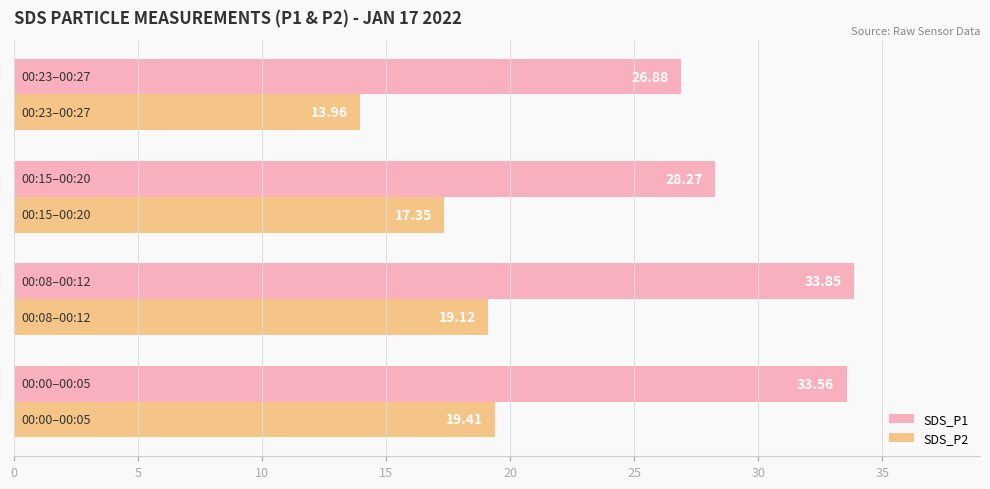

Which series has the largest total across all categories?

SDS_P1